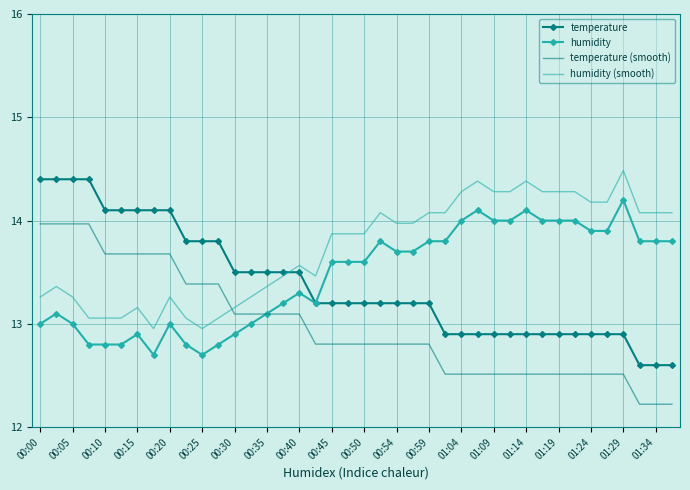

Which series has the widest spread of values?

temperature